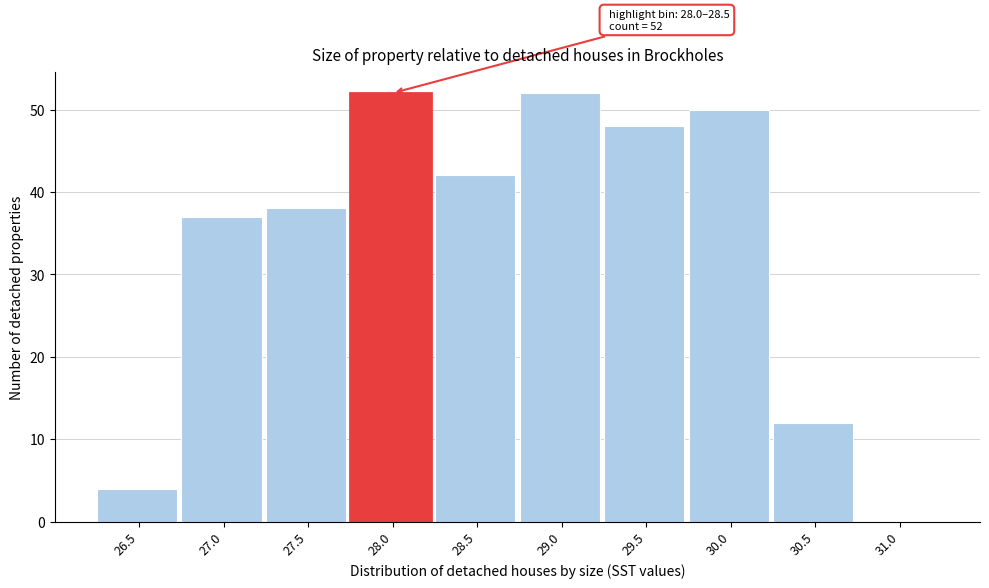

Reading left to right, extract all data points from this chart.

26.5=4	27.0=37	27.5=38	28.0=52	28.5=42	29.0=52	29.5=48	30.0=50	30.5=12	31.0=0